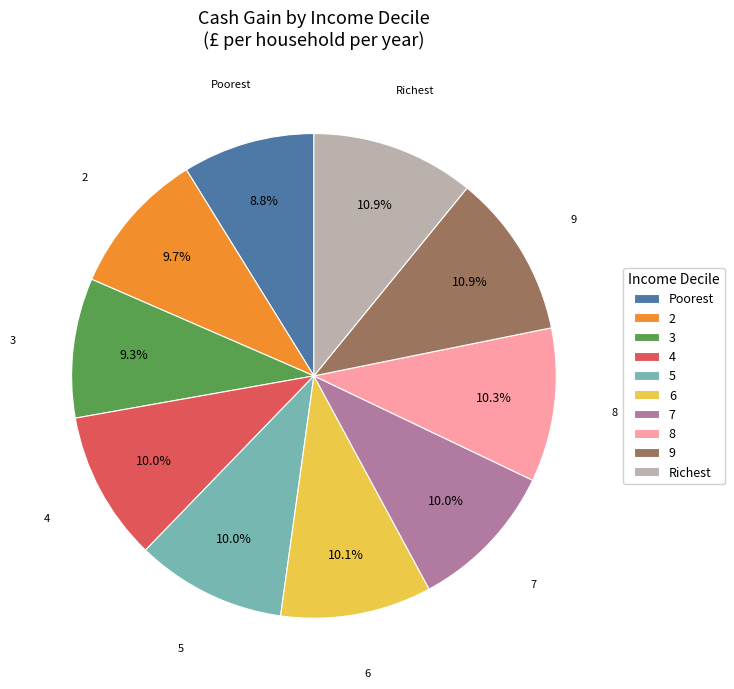

Is it true that 6 is 10% of the pie?

True